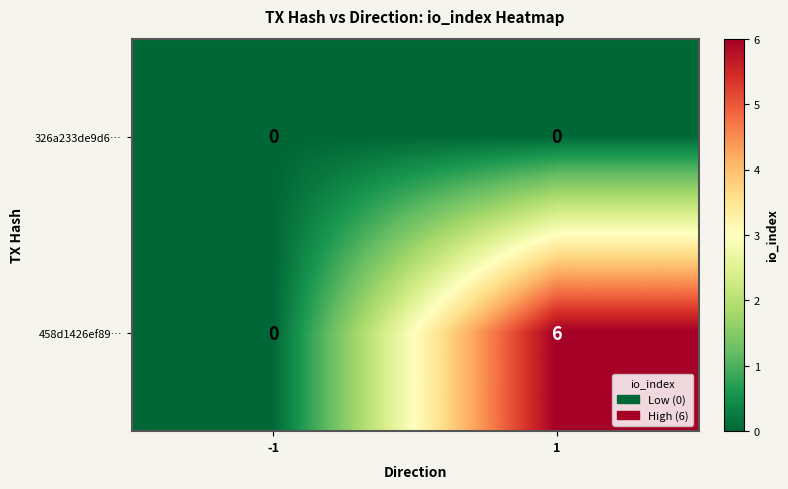

Between -1 and 1, which series saw the biggest shift?

458d1426ef89…